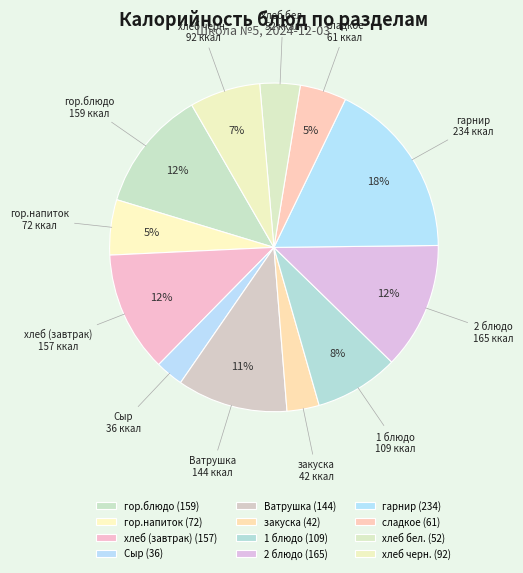

Count the number of slices in the pie.

12